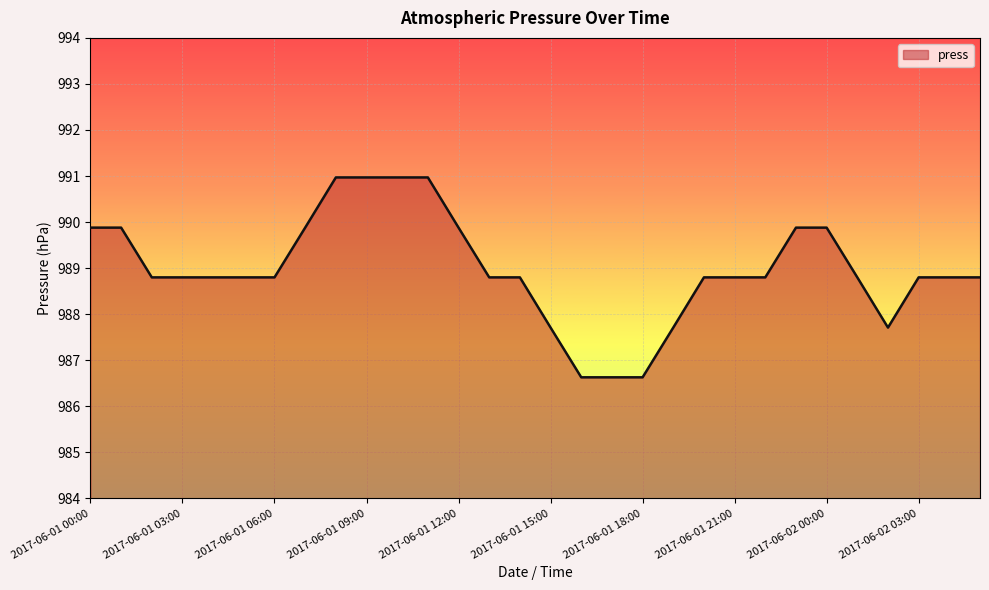

What is the maximum value shown in the chart?

991.0